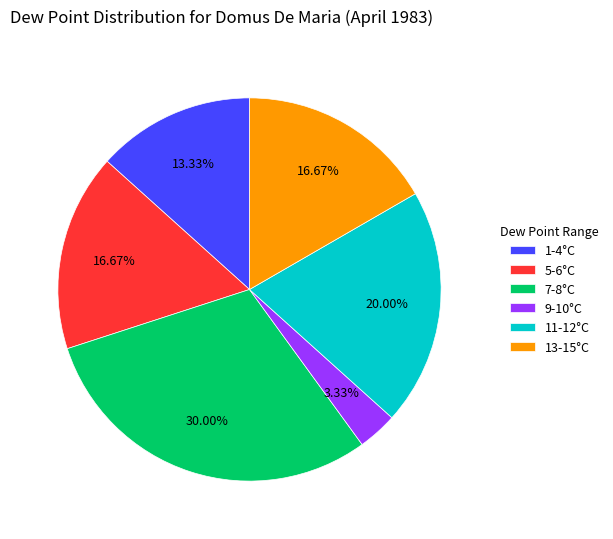

Between 7-8°C and 13-15°C, which is larger?

7-8°C